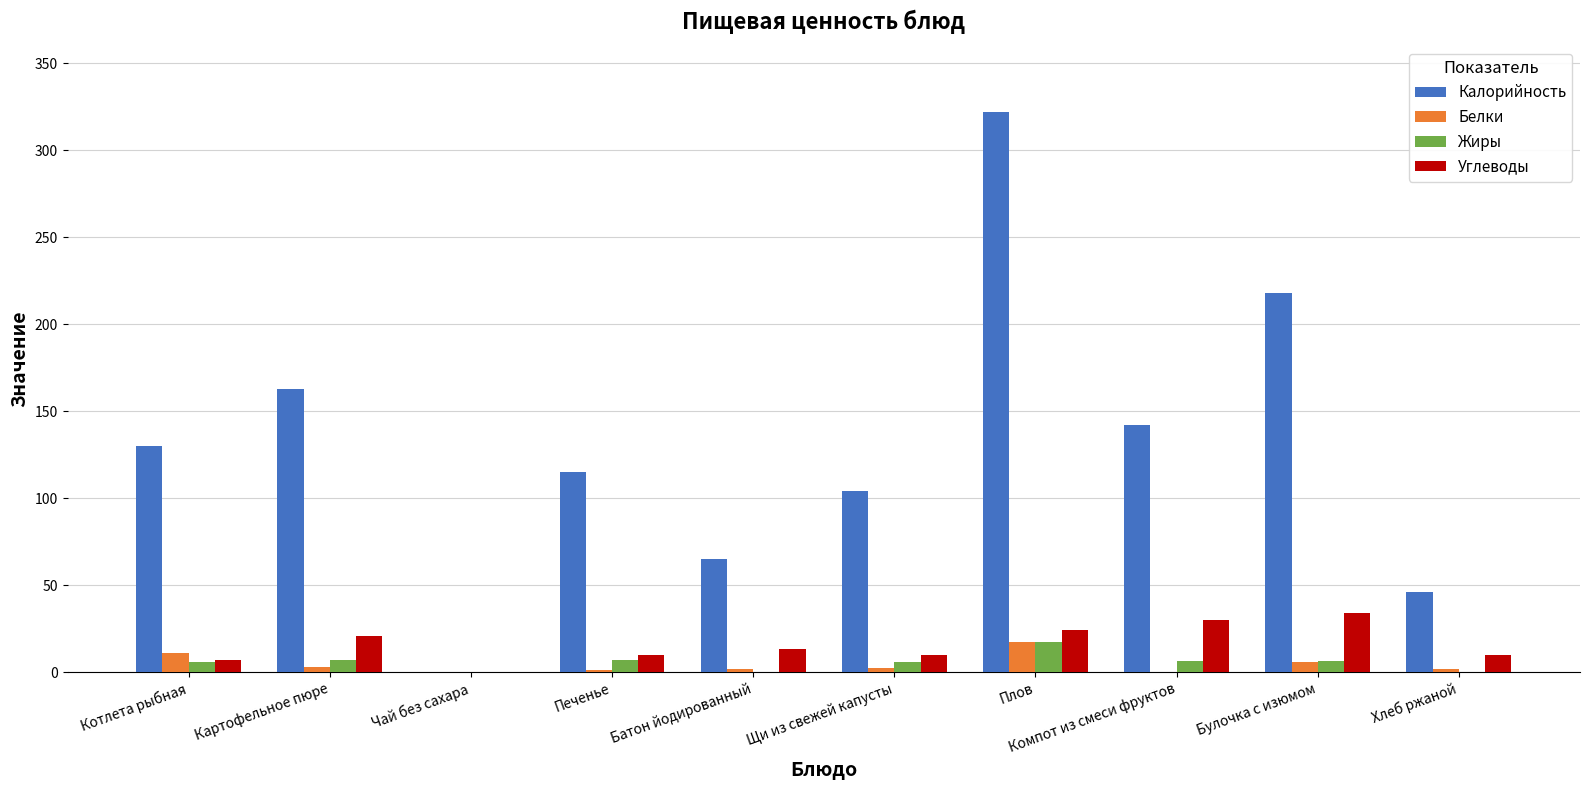

Is the value of Жиры at Картофельное пюре greater than the value of Калорийность at Щи из свежей капусты?

No